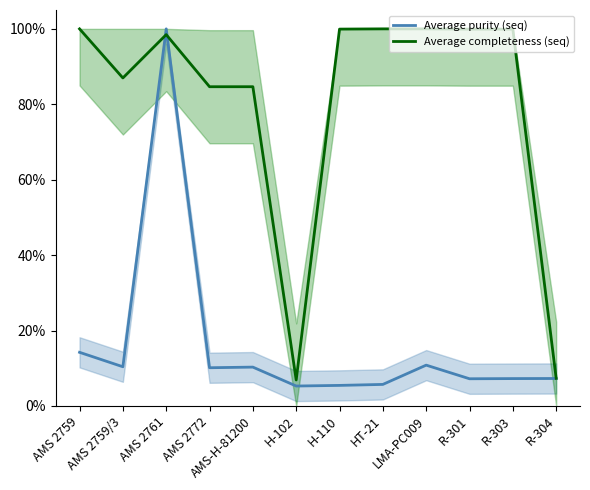

The Average completeness (seq) series shows 0.8 at AMS 2772. True or false?

True